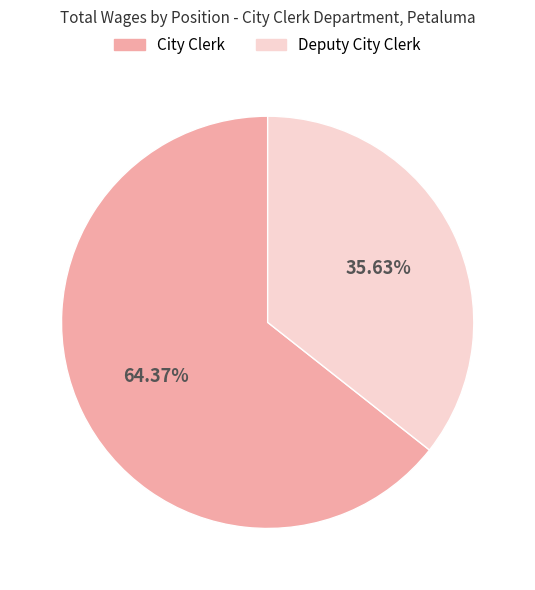

Is there any slice that represents more than half of the pie?

Yes